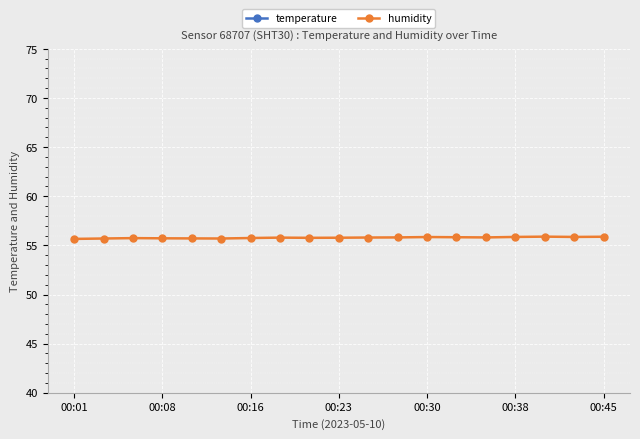

How many series are shown in this chart?

2